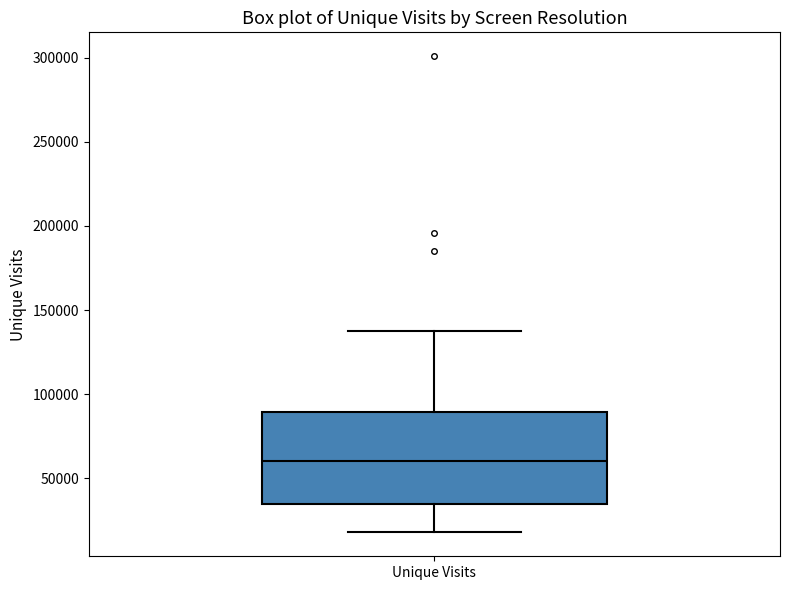

Read this box plot against the y-axis: the position of the median line, the range covered by the box, and the ends of both whiskers. The values are not printed on the chart, so give them approximately, as read against the axis.

median 60000, box 35000 to 90000, whiskers 20000 to 140000